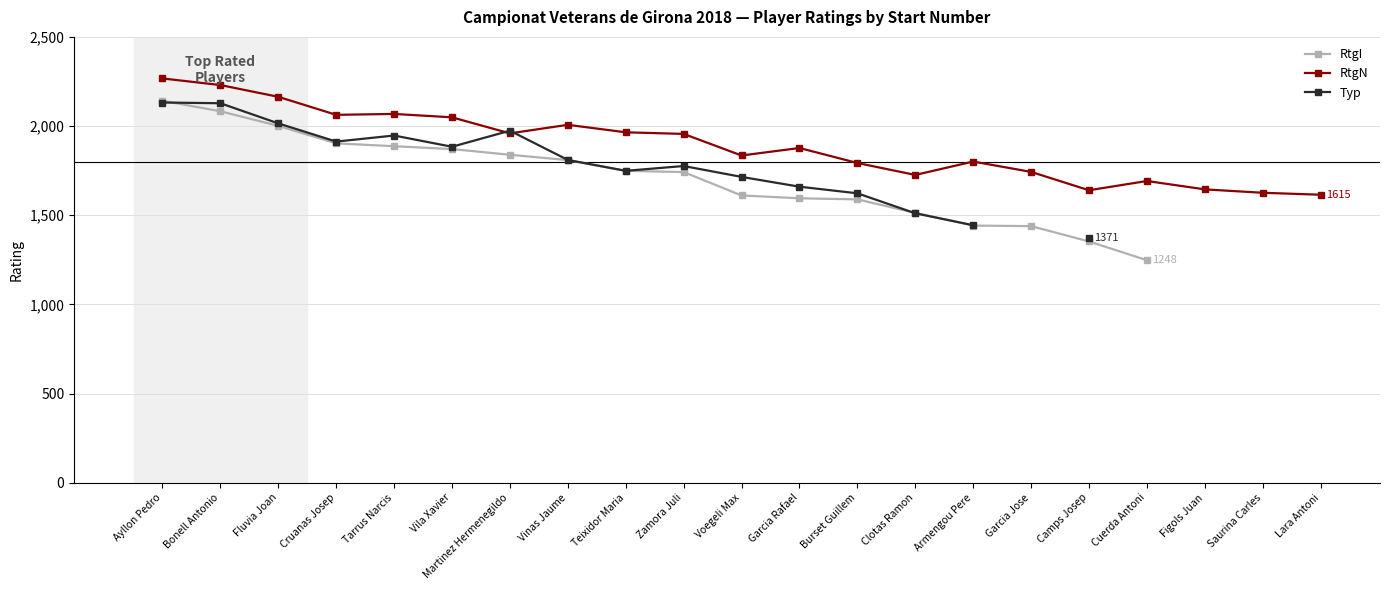

How many values in Typ are above zero?

16